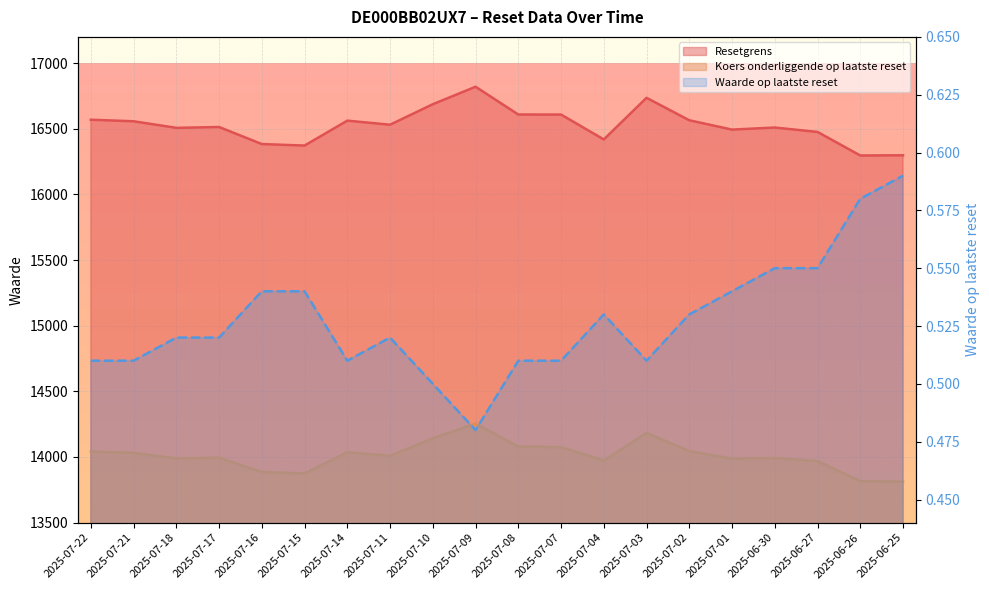

Where is the first local minimum for Koers onderliggende op laatste reset?

2025-07-18